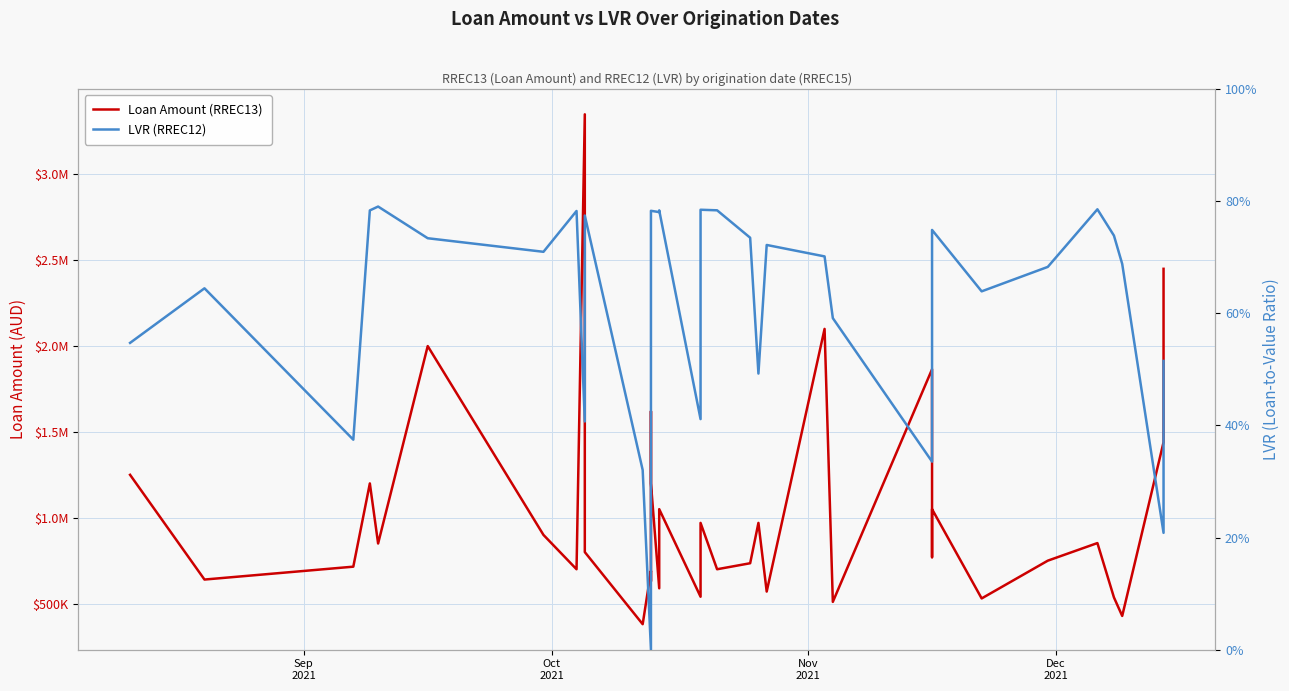

What are all the series names shown in the legend?

Loan Amount (RREC13), LVR (RREC12)